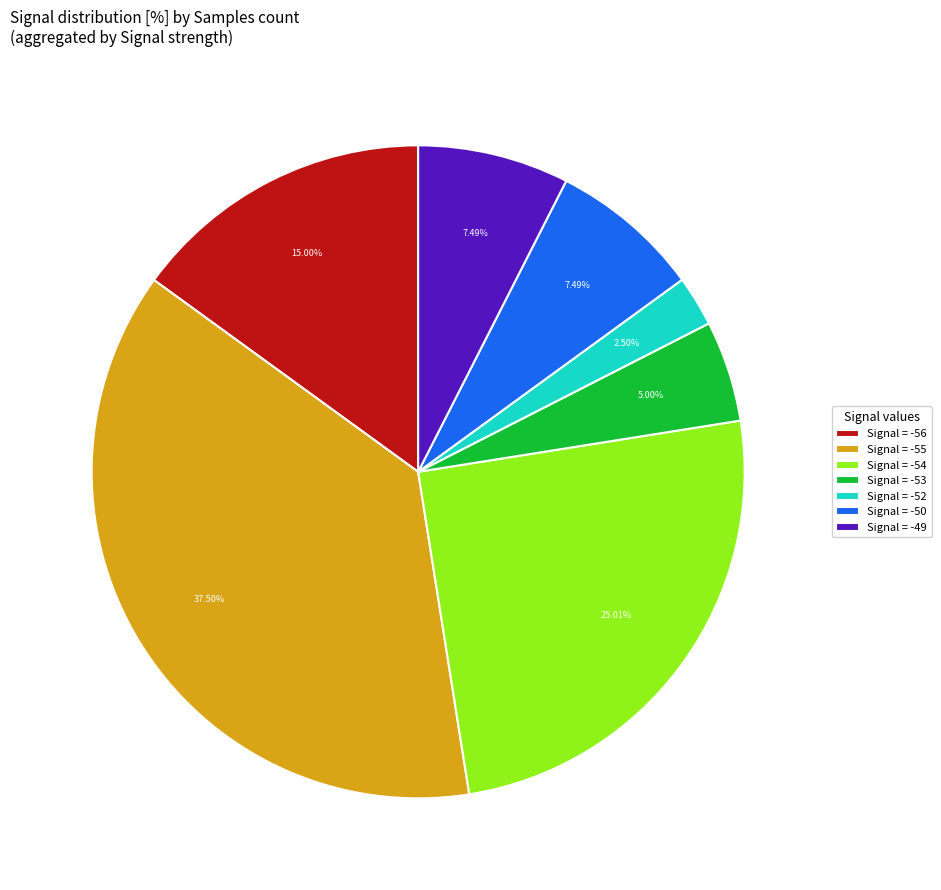

Combined, do Signal = -50 and Signal = -54 account for over 50%?

No